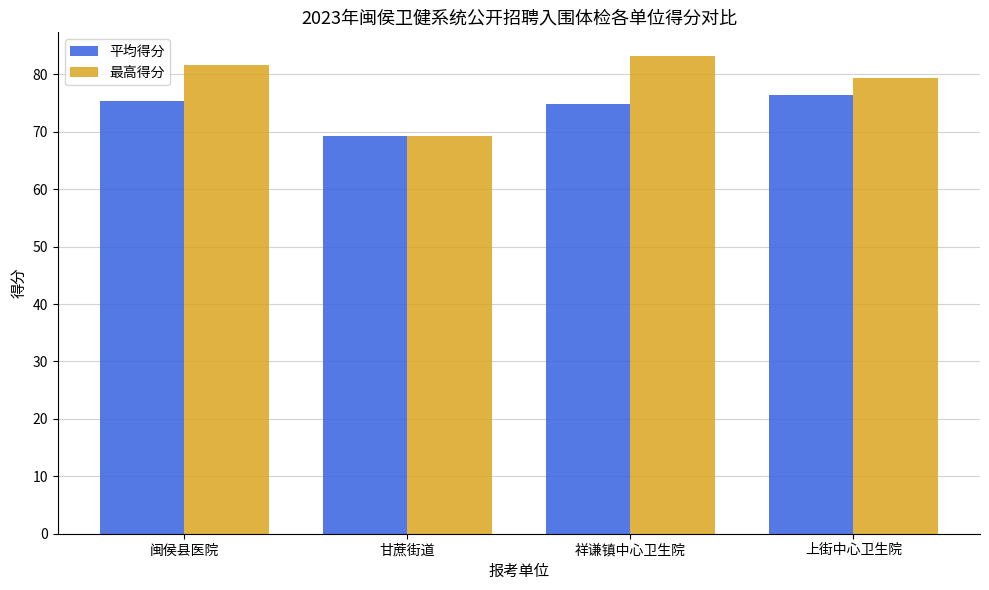

Rank the categories by 最高得分 value from lowest to highest.

甘蔗街道, 上街中心卫生院, 闽侯县医院, 祥谦镇中心卫生院